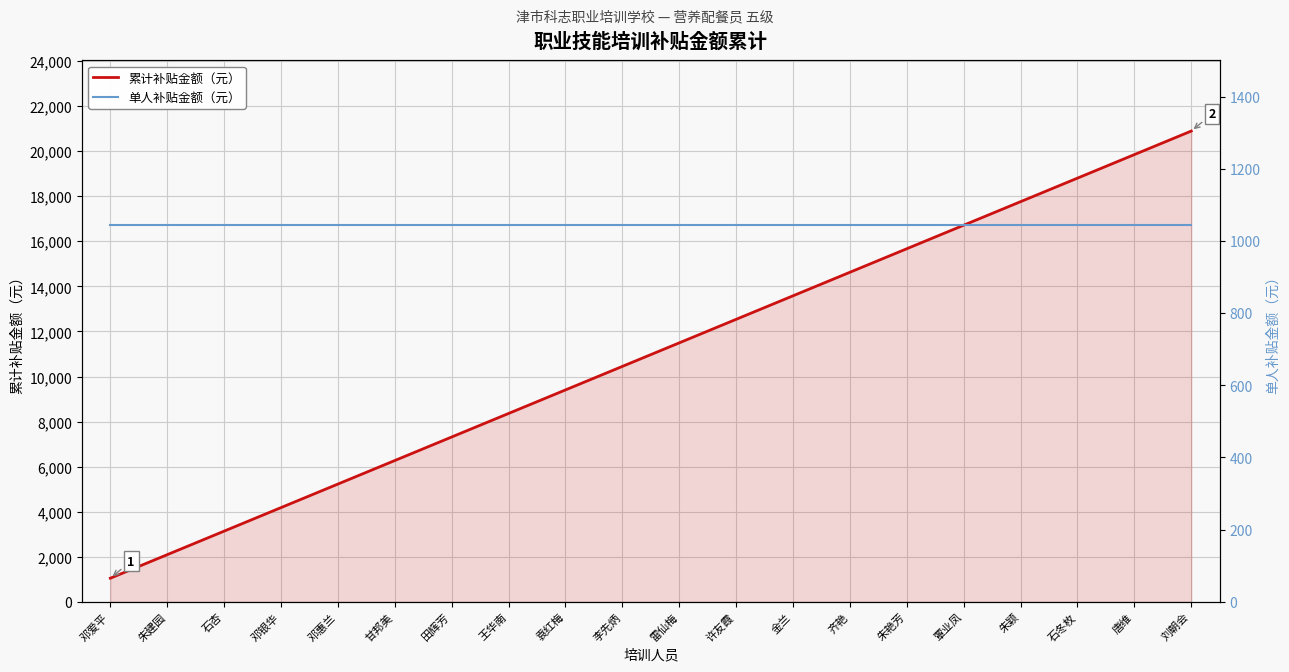

The 累计补贴金额（元） series shows 8360 at 王华南. True or false?

True